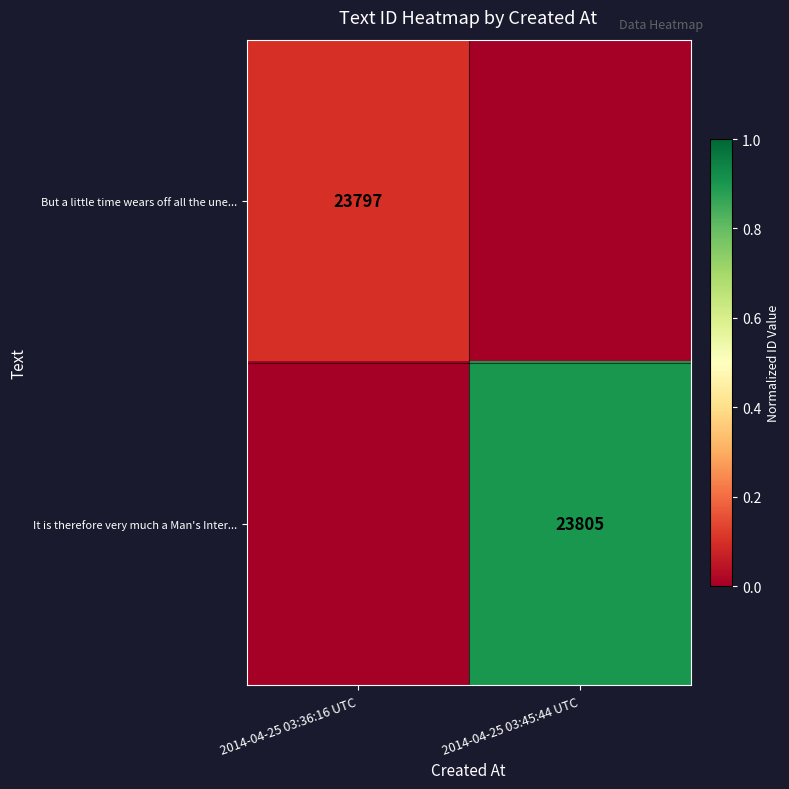

Is it true that It is therefore very much a Man's Inter... equals 0.5 at 2014-04-25 03:45:44 UTC?

False